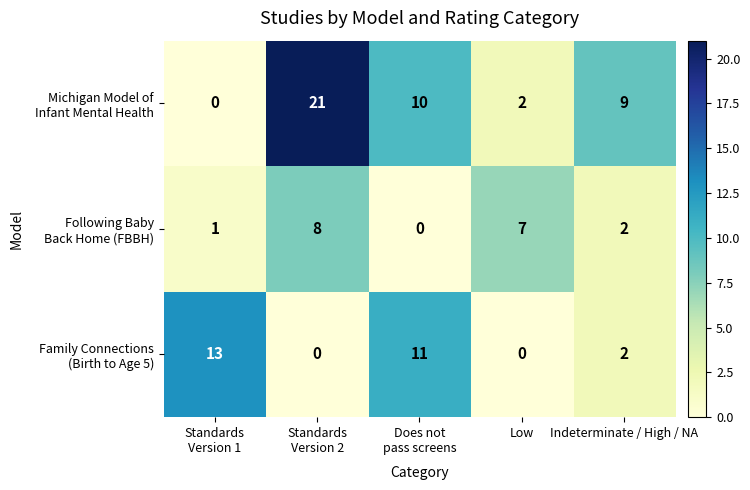

At how many categories does at least one series exceed 4?

5